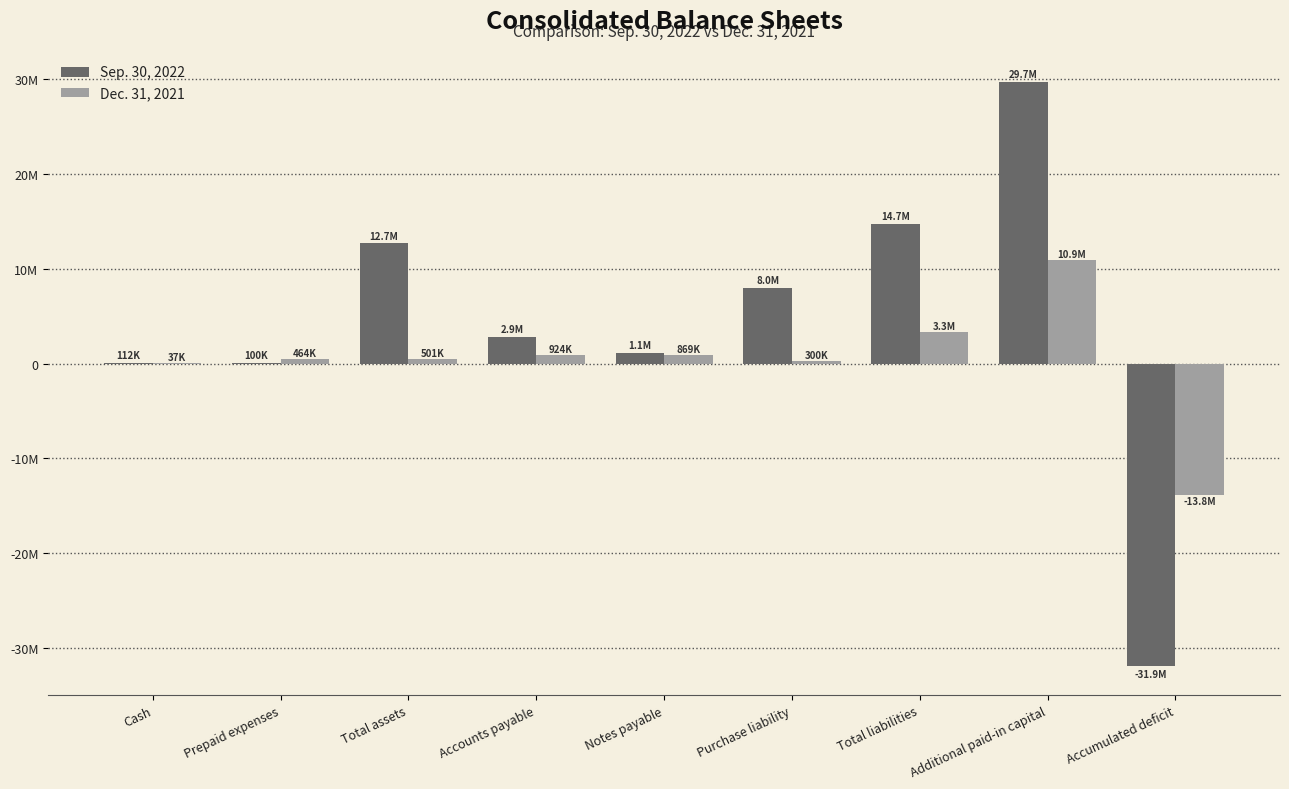

At which category is the sum across all series the highest?

Additional paid-in capital